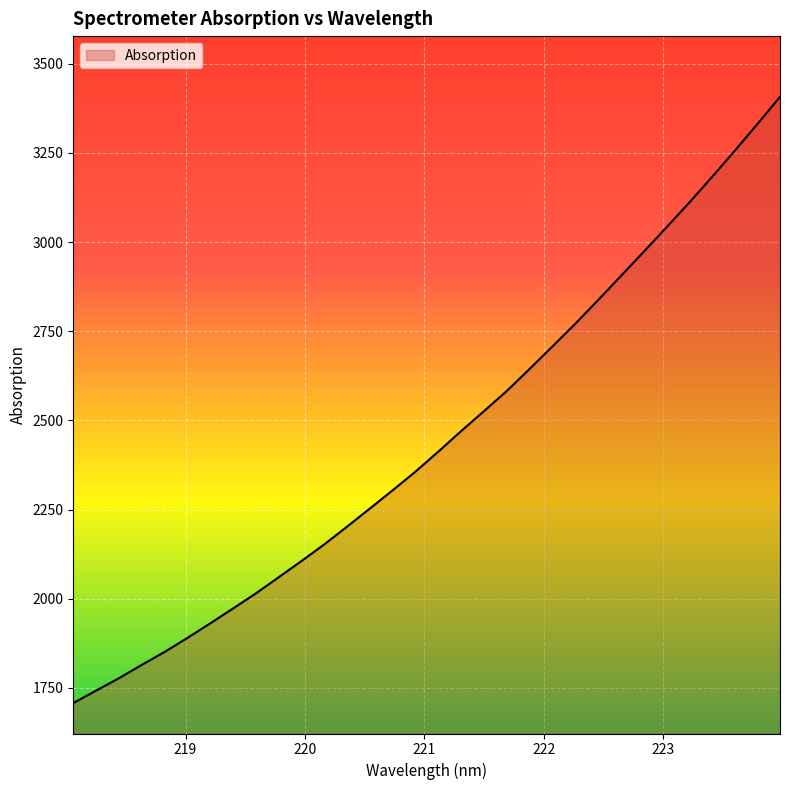

What is the difference between the maximum and minimum values?

1699.9